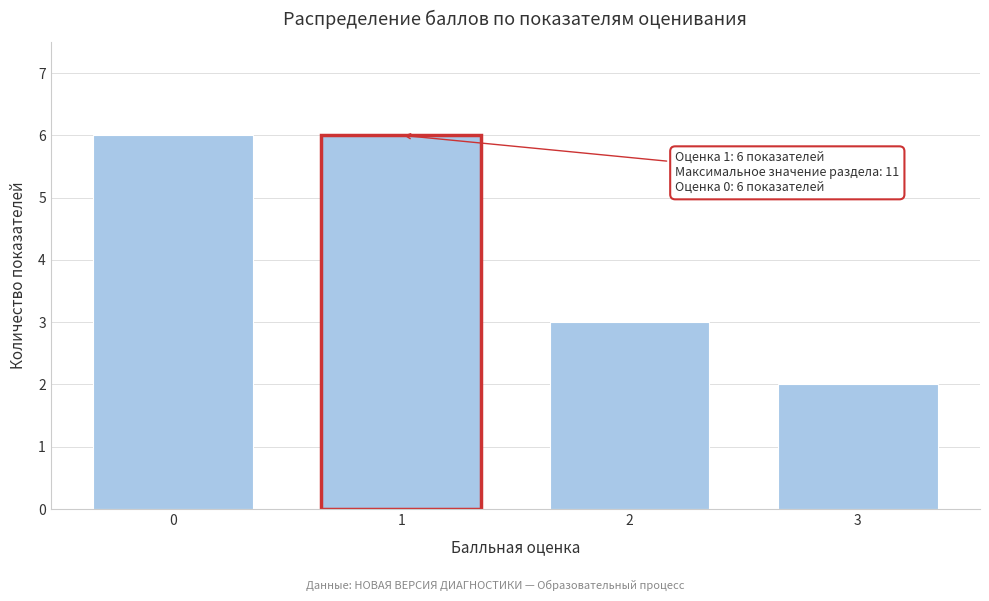

Reading left to right, transcribe all the data shown in this chart.

6	6	3	2